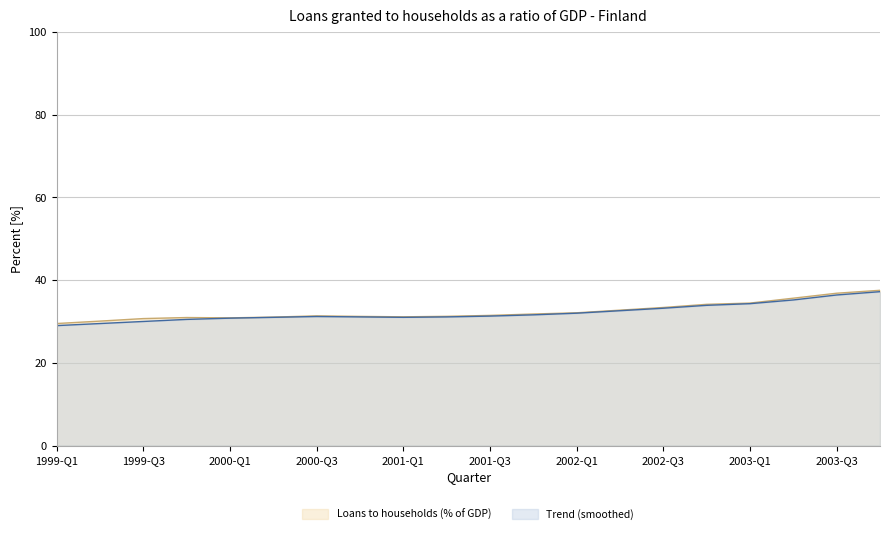

Where is the first local maximum?

1999-Q4